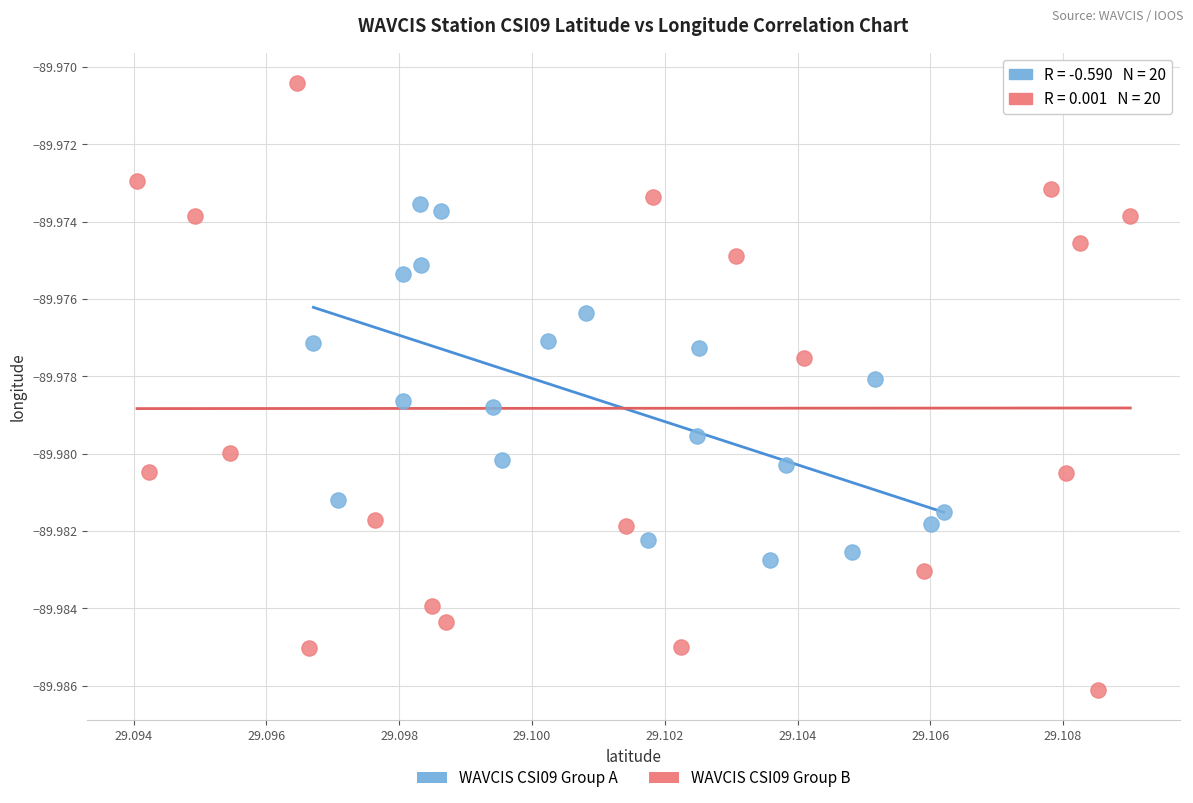

Which series contains the highest Y value?

WAVCIS CSI09 Group B